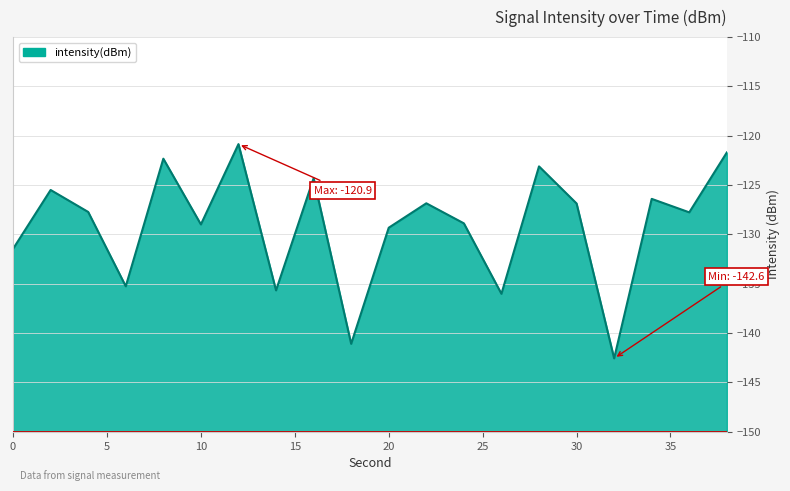

What value does the data have at 32?

-142.6